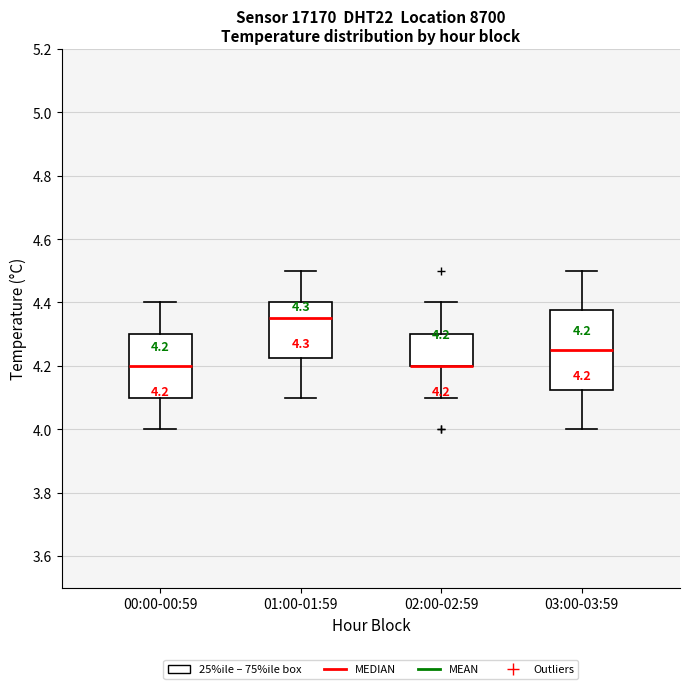

Comparing the boxes themselves (not the whiskers), which one is the tallest?

03:00-03:59